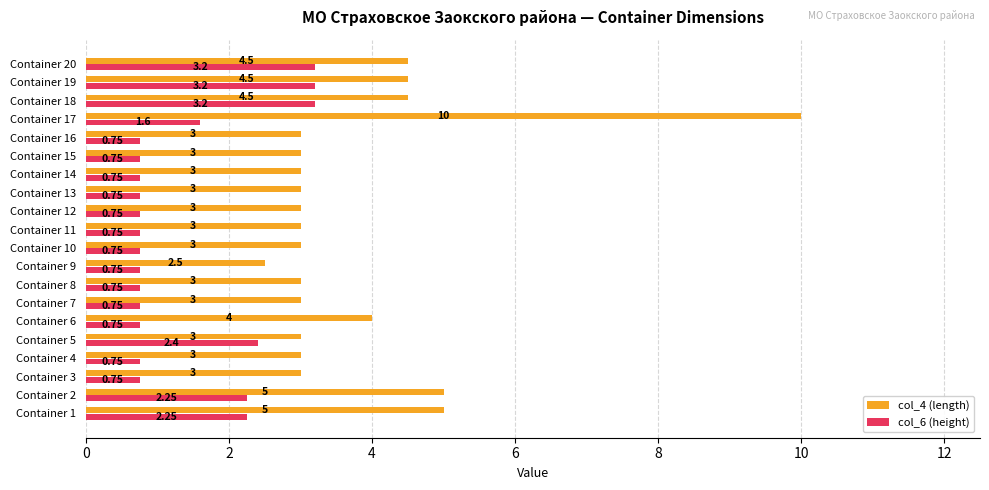

List the series in order of their overall mean, lowest first.

col_6 (height), col_4 (length)